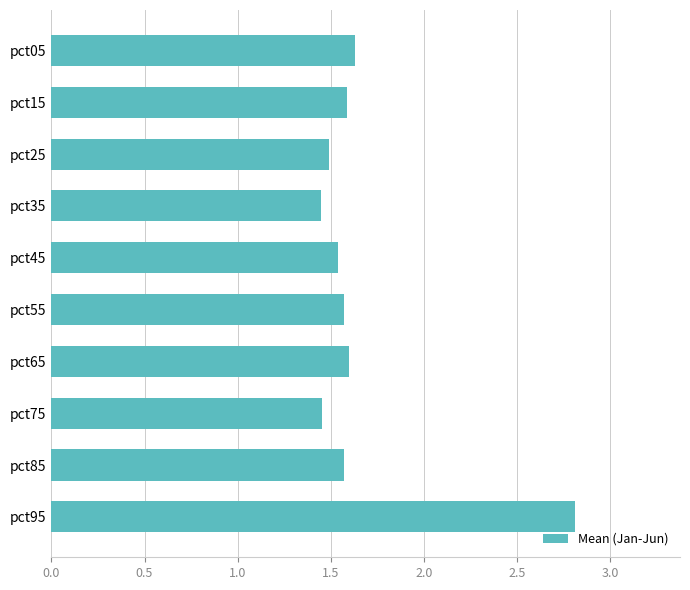

Is it true that the value at pct15 is 2.3?

False